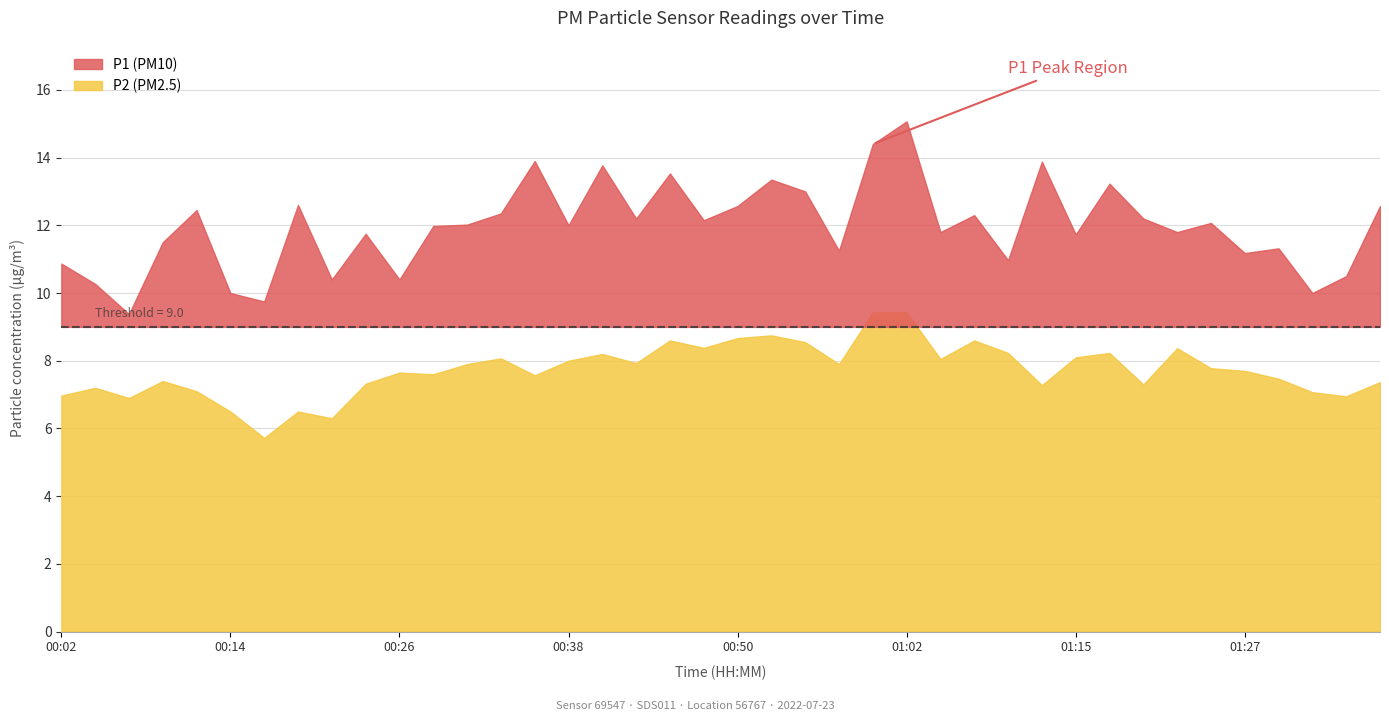

Between 00:14 and 00:19, which is larger?

00:19